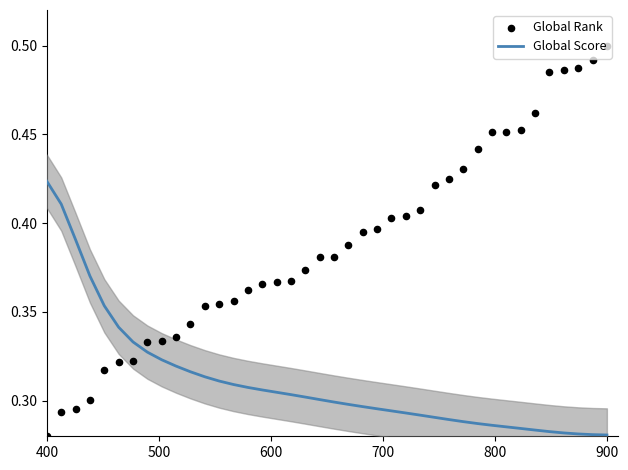

At which label does Global Score reach its peak?

400